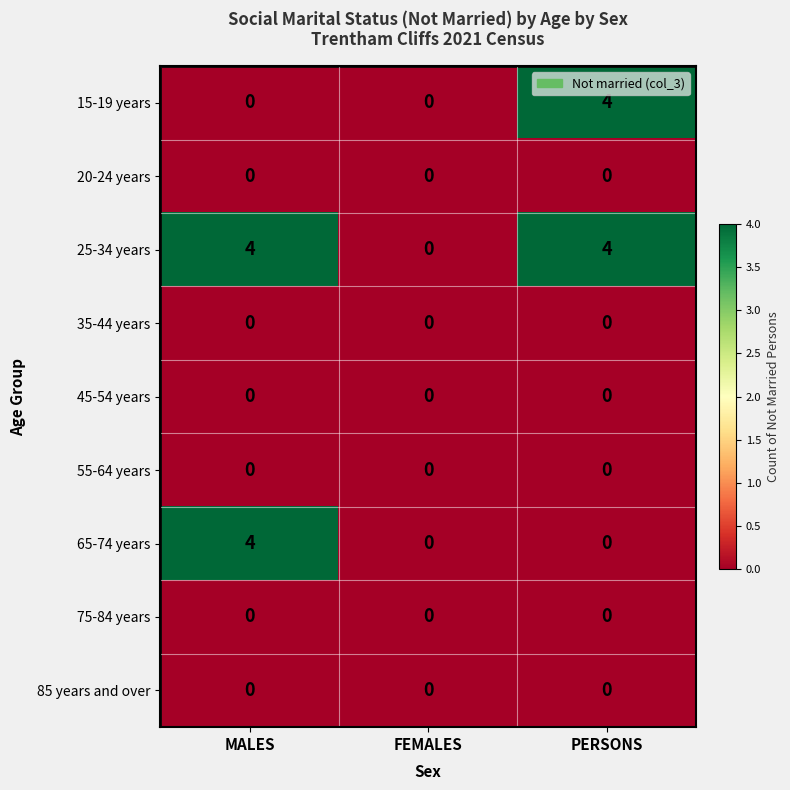

Reading left to right, extract all data points from this chart.

15-19 years: 0	0	4
20-24 years: 0	0	0
25-34 years: 4	0	4
35-44 years: 0	0	0
45-54 years: 0	0	0
55-64 years: 0	0	0
65-74 years: 4	0	0
75-84 years: 0	0	0
85 years and over: 0	0	0